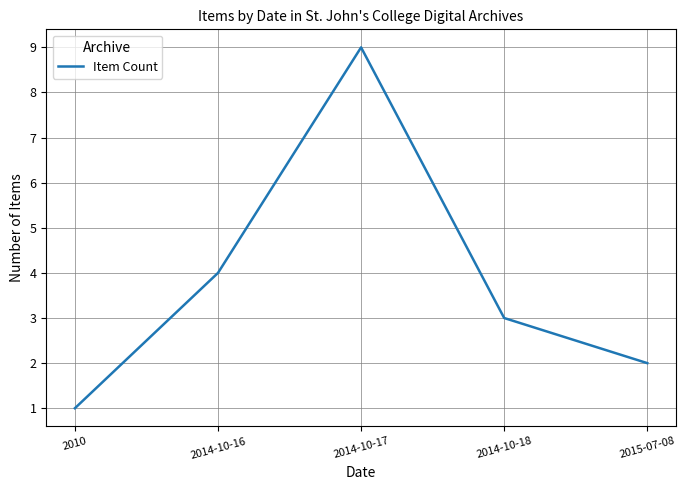

Which category has the highest value across all series?

2014-10-17